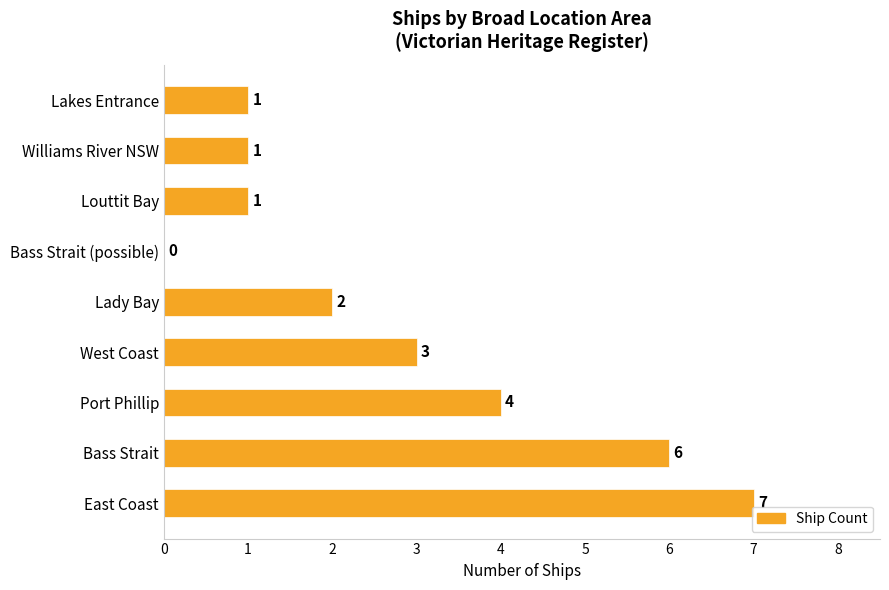

Are the bars grouped side by side (vs. stacked)?

No